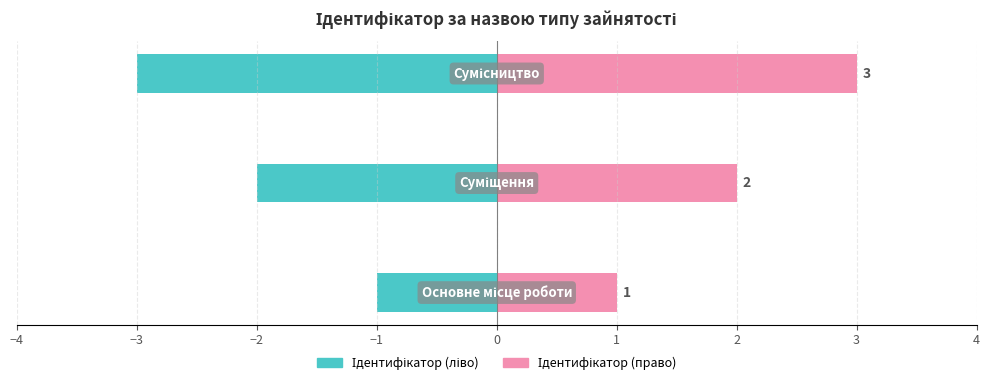

Rank the series by their average value, from lowest to highest.

Ідентифікатор (ліво), Ідентифікатор (право)